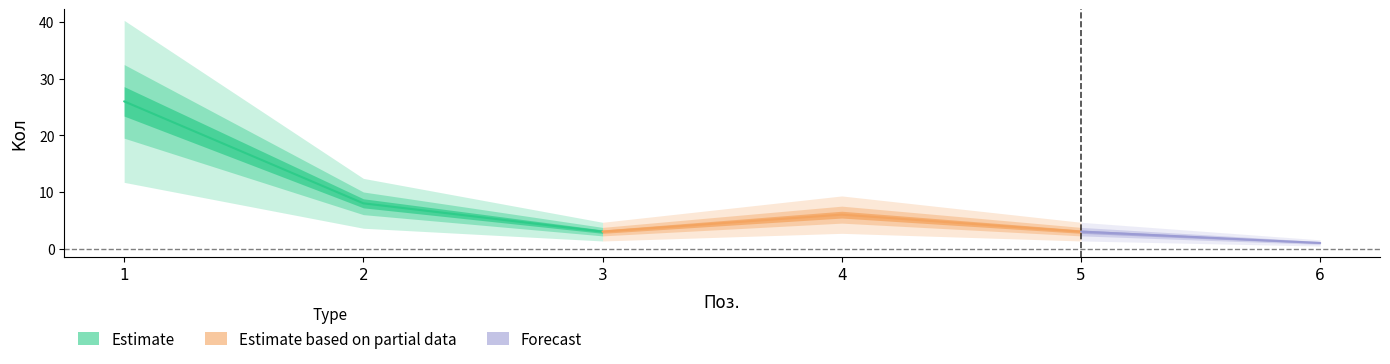

What is the difference between the maximum and minimum values?

25